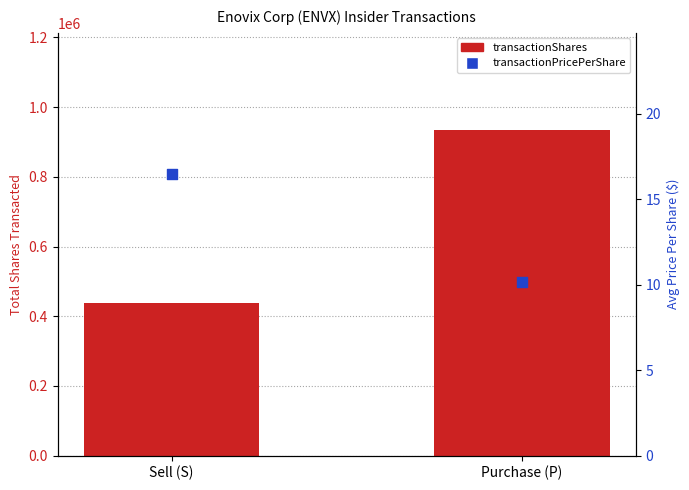

Which series contains the lowest Y value?

transactionPricePerShare